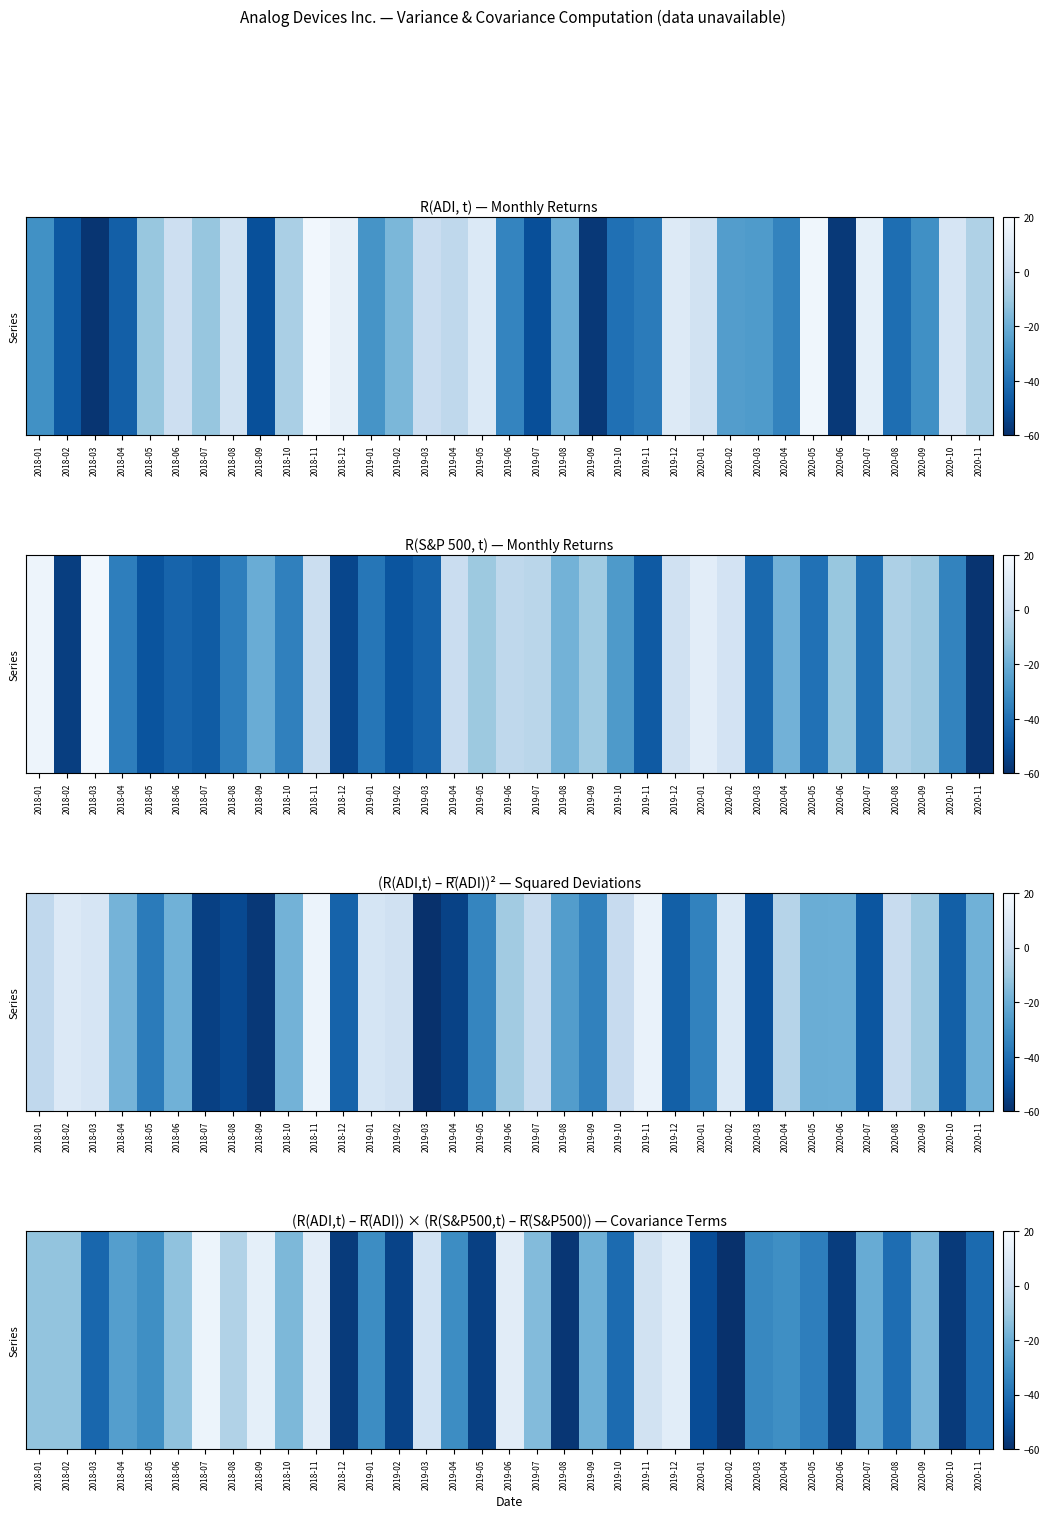

Reading left to right, what are all the values shown in this chart?

-12.1	-11.9	-43.0	-25.4	-30.7	-12.6	15.9	-5.3	12.7	-16.3	11.6	-56.4	-31.5	-54.0	5.2	-31.3	-54.9	11.0	-15.1	-58.0	-19.3	-41.7	4.6	11.4	-51.2	-59.4	-33.0	-30.9	-35.9	-55.9	-20.8	-41.0	-17.1	-56.7	-41.9